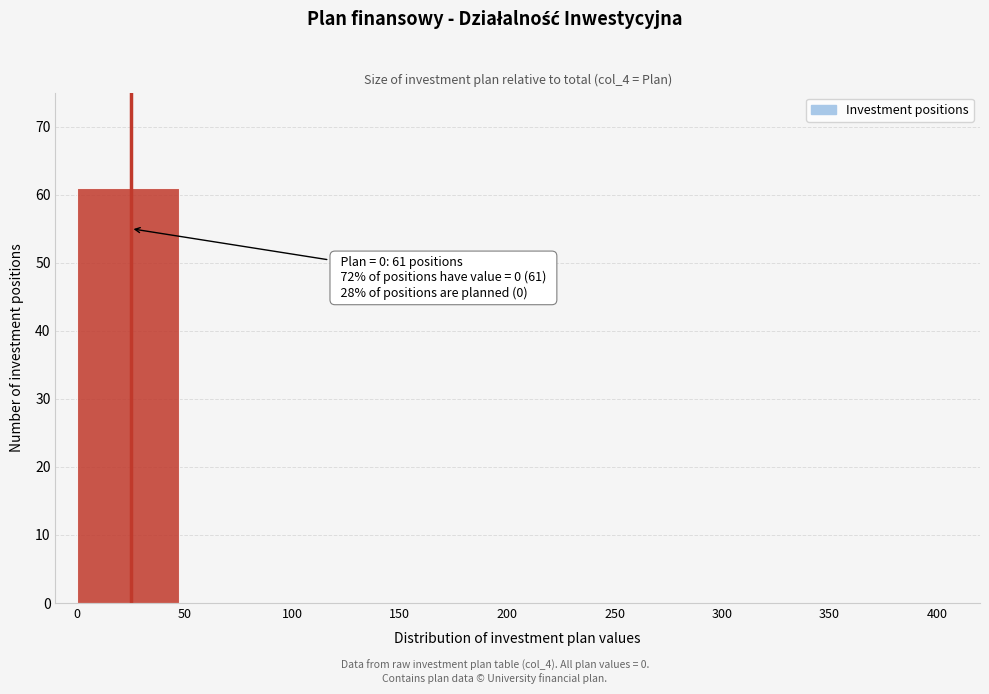

Reading left to right, extract all data points from this chart.

0=61	50=0	100=0	150=0	200=0	250=0	300=0	350=0